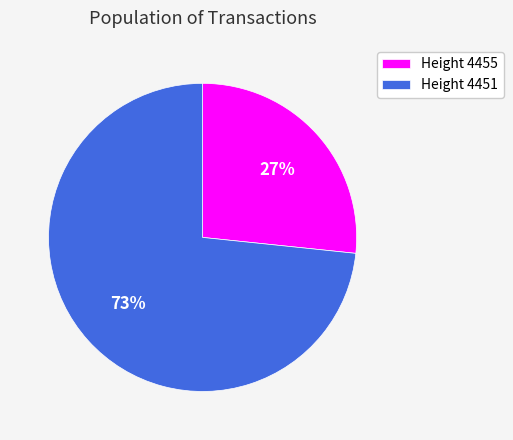

Rank the categories by value from lowest to highest.

Height 4455, Height 4451